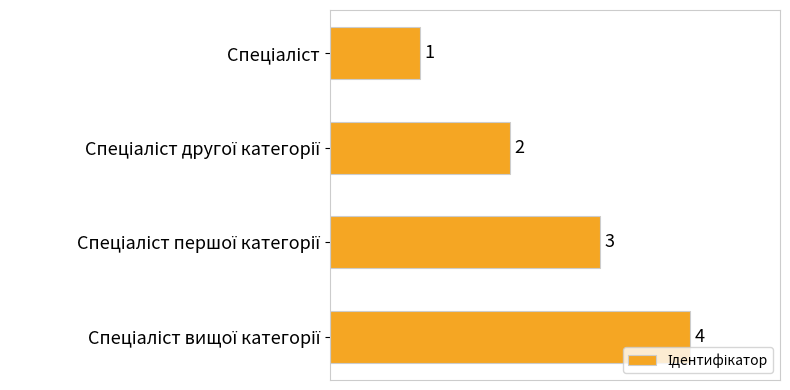

What is the greatest value displayed?

4